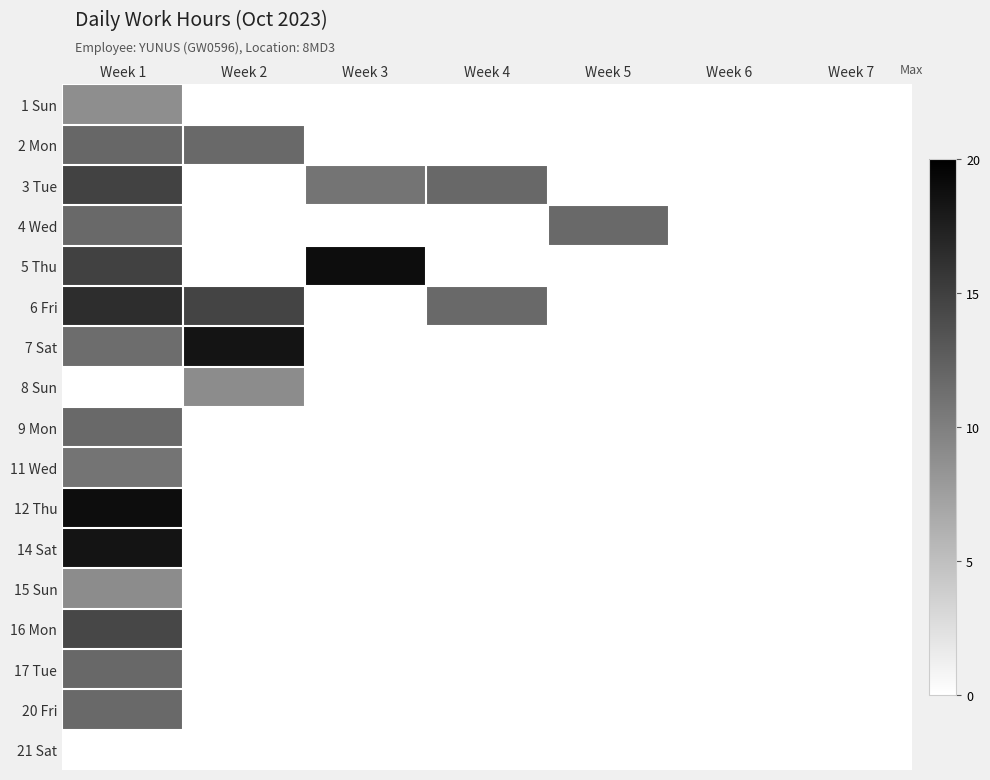

Reading left to right, transcribe all the data shown in this chart.

1 Sun: Week 1=8.9	Week 2=0.0	Week 3=0.0	Week 4=0.0	Week 5=0.0	Week 6=0.0	Week 7=0.0
2 Mon: Week 1=11.9	Week 2=11.7	Week 3=0.0	Week 4=0.0	Week 5=0.0	Week 6=0.0	Week 7=0.0
3 Tue: Week 1=14.7	Week 2=0.0	Week 3=10.9	Week 4=11.8	Week 5=0.0	Week 6=0.0	Week 7=0.0
4 Wed: Week 1=11.8	Week 2=0.0	Week 3=0.0	Week 4=0.0	Week 5=11.7	Week 6=0.0	Week 7=0.0
5 Thu: Week 1=14.8	Week 2=0.0	Week 3=18.9	Week 4=0.0	Week 5=0.0	Week 6=0.0	Week 7=0.0
6 Fri: Week 1=16.4	Week 2=14.6	Week 3=0.0	Week 4=11.7	Week 5=0.0	Week 6=0.0	Week 7=0.0
7 Sat: Week 1=11.4	Week 2=18.4	Week 3=0.0	Week 4=0.0	Week 5=0.0	Week 6=0.0	Week 7=0.0
8 Sun: Week 1=0.0	Week 2=9.0	Week 3=0.0	Week 4=0.0	Week 5=0.0	Week 6=0.0	Week 7=0.0
9 Mon: Week 1=11.7	Week 2=0.0	Week 3=0.0	Week 4=0.0	Week 5=0.0	Week 6=0.0	Week 7=0.0
11 Wed: Week 1=10.9	Week 2=0.0	Week 3=0.0	Week 4=0.0	Week 5=0.0	Week 6=0.0	Week 7=0.0
12 Thu: Week 1=18.9	Week 2=0.0	Week 3=0.0	Week 4=0.0	Week 5=0.0	Week 6=0.0	Week 7=0.0
14 Sat: Week 1=18.4	Week 2=0.0	Week 3=0.0	Week 4=0.0	Week 5=0.0	Week 6=0.0	Week 7=0.0
15 Sun: Week 1=9.0	Week 2=0.0	Week 3=0.0	Week 4=0.0	Week 5=0.0	Week 6=0.0	Week 7=0.0
16 Mon: Week 1=14.4	Week 2=0.0	Week 3=0.0	Week 4=0.0	Week 5=0.0	Week 6=0.0	Week 7=0.0
17 Tue: Week 1=11.8	Week 2=0.0	Week 3=0.0	Week 4=0.0	Week 5=0.0	Week 6=0.0	Week 7=0.0
20 Fri: Week 1=11.7	Week 2=0.0	Week 3=0.0	Week 4=0.0	Week 5=0.0	Week 6=0.0	Week 7=0.0
21 Sat: Week 1=0.0	Week 2=0.0	Week 3=0.0	Week 4=0.0	Week 5=0.0	Week 6=0.0	Week 7=0.0